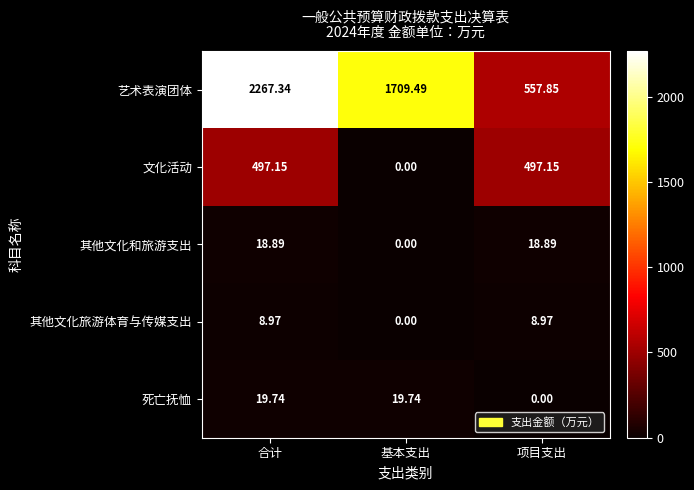

How many data points does each series have?

3